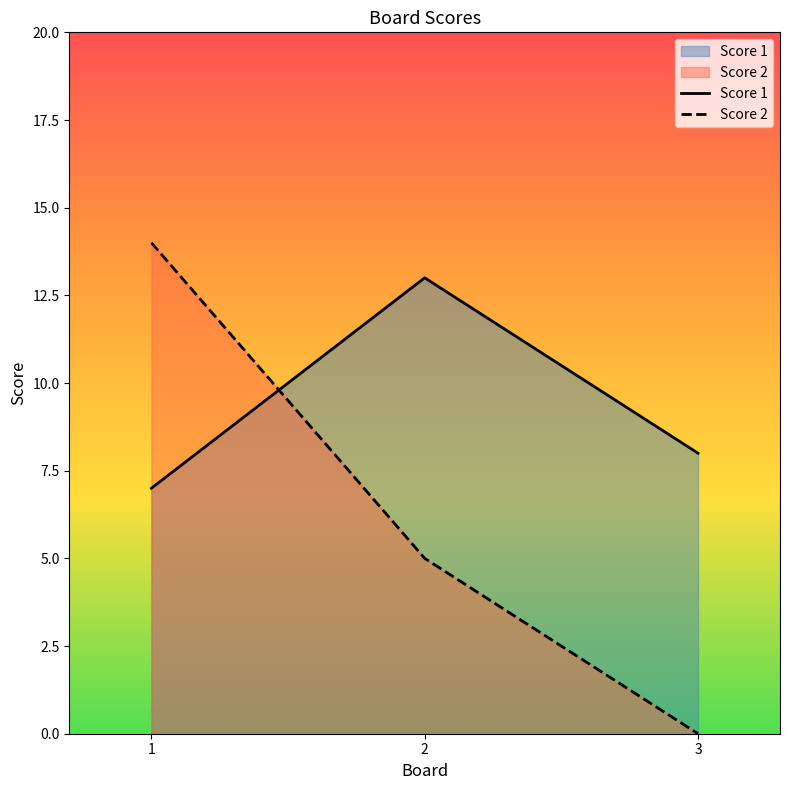

The Score 2 series shows 5 at 2. True or false?

True